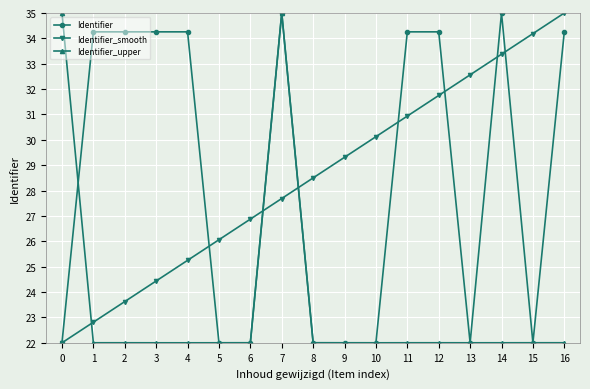

How many lines are shown in the chart?

3